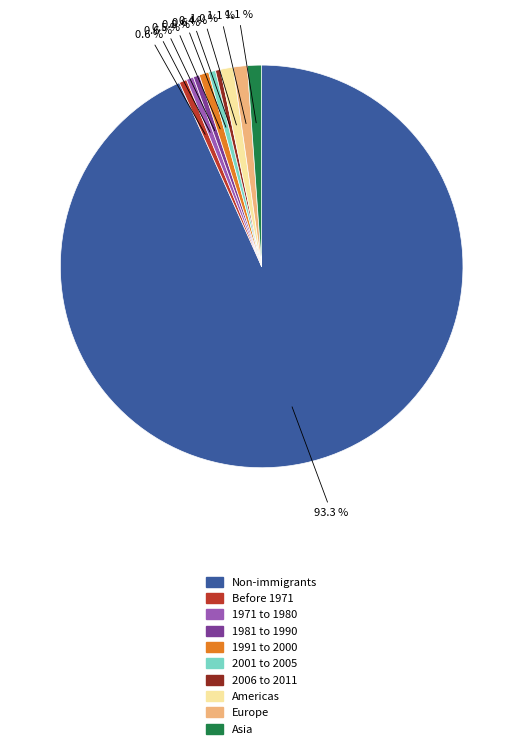

How much of the chart is everything except Americas?

99.0%